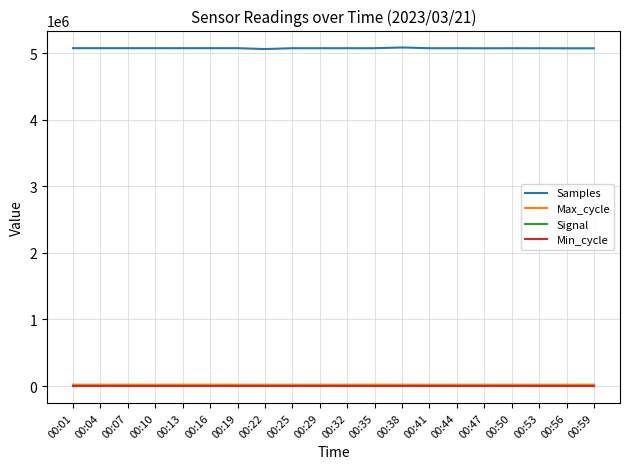

True or false: Samples has more than 2 points higher than both neighbors.

True